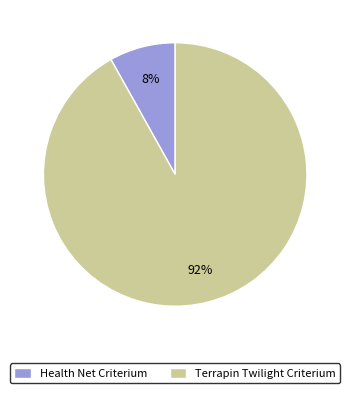

Is there a majority slice in this chart?

Yes